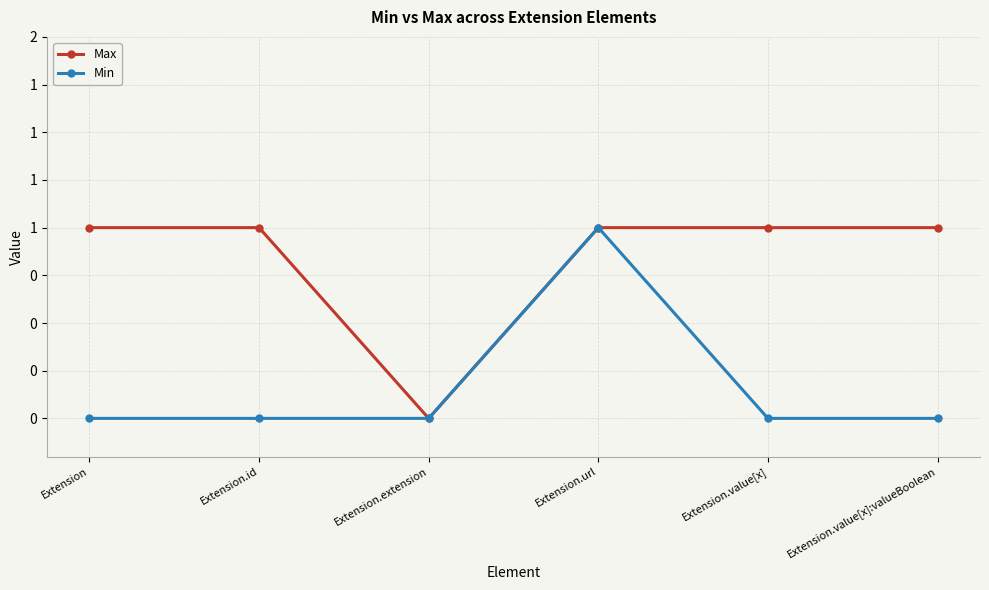

Is this an area chart (filled region under the line)?

No